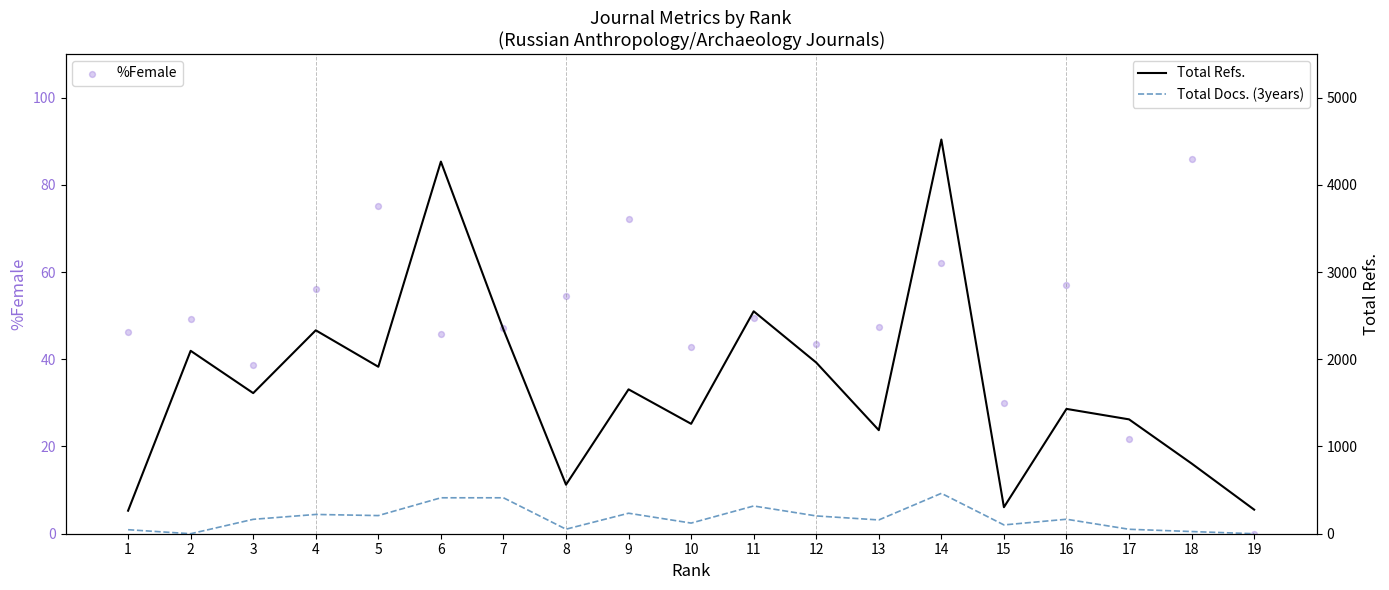

Is the value of Total Docs. (3years) at 12 greater than the value of %Female at 16?

Yes